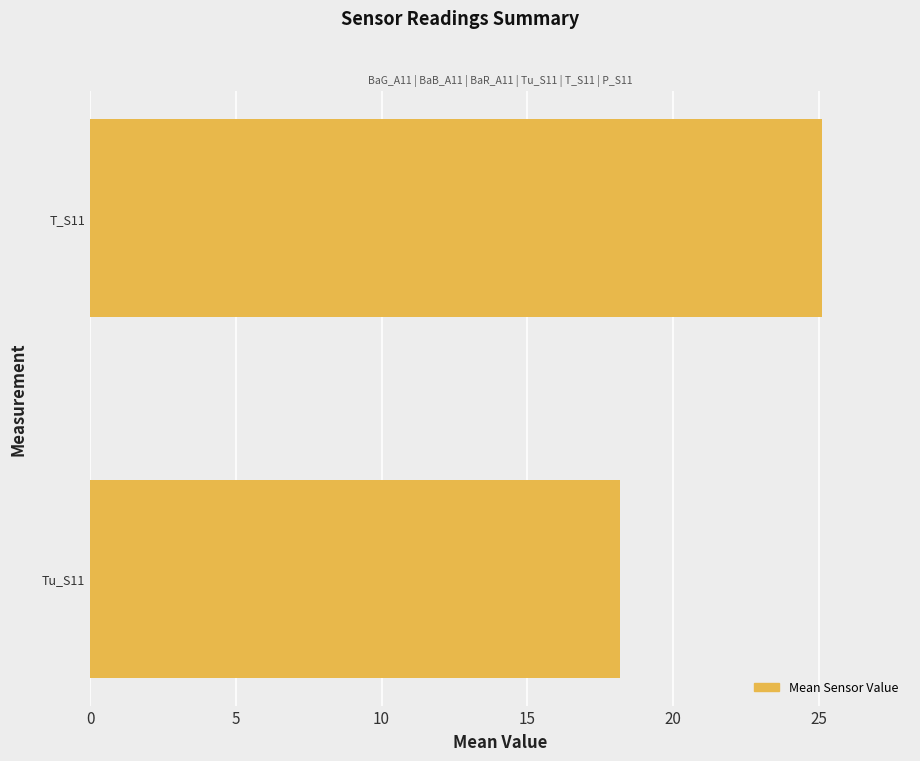

Where is the data nearest to the value 21?

Tu_S11